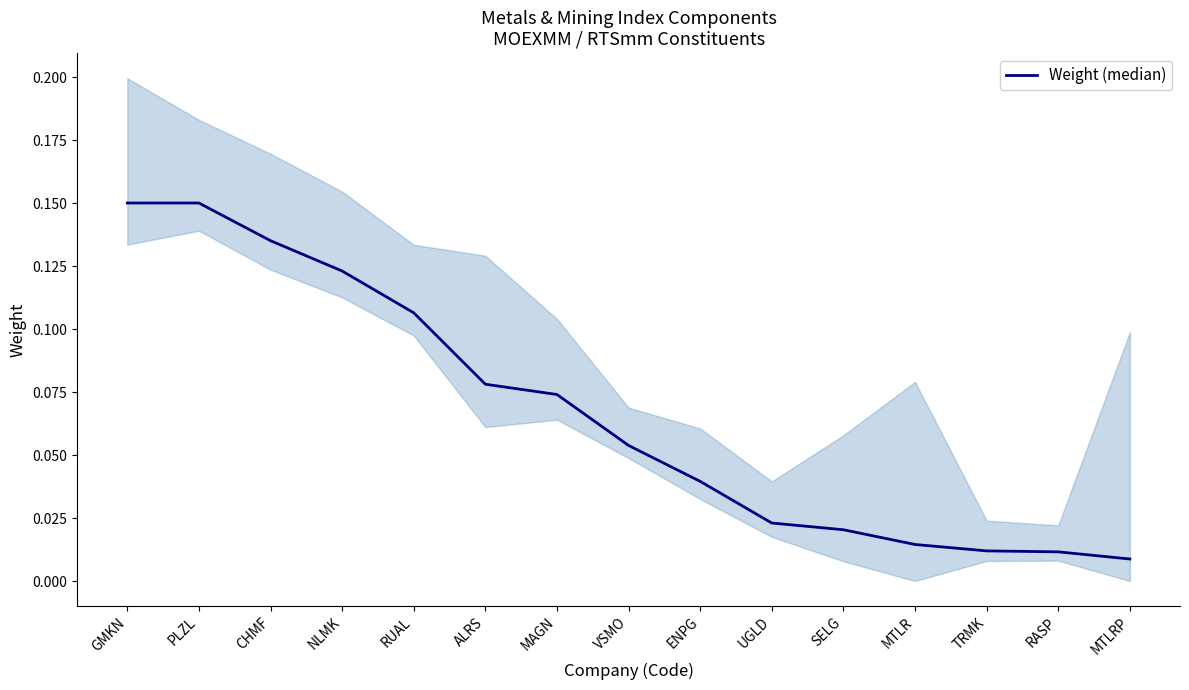

What is the difference between the maximum and minimum values?

0.1